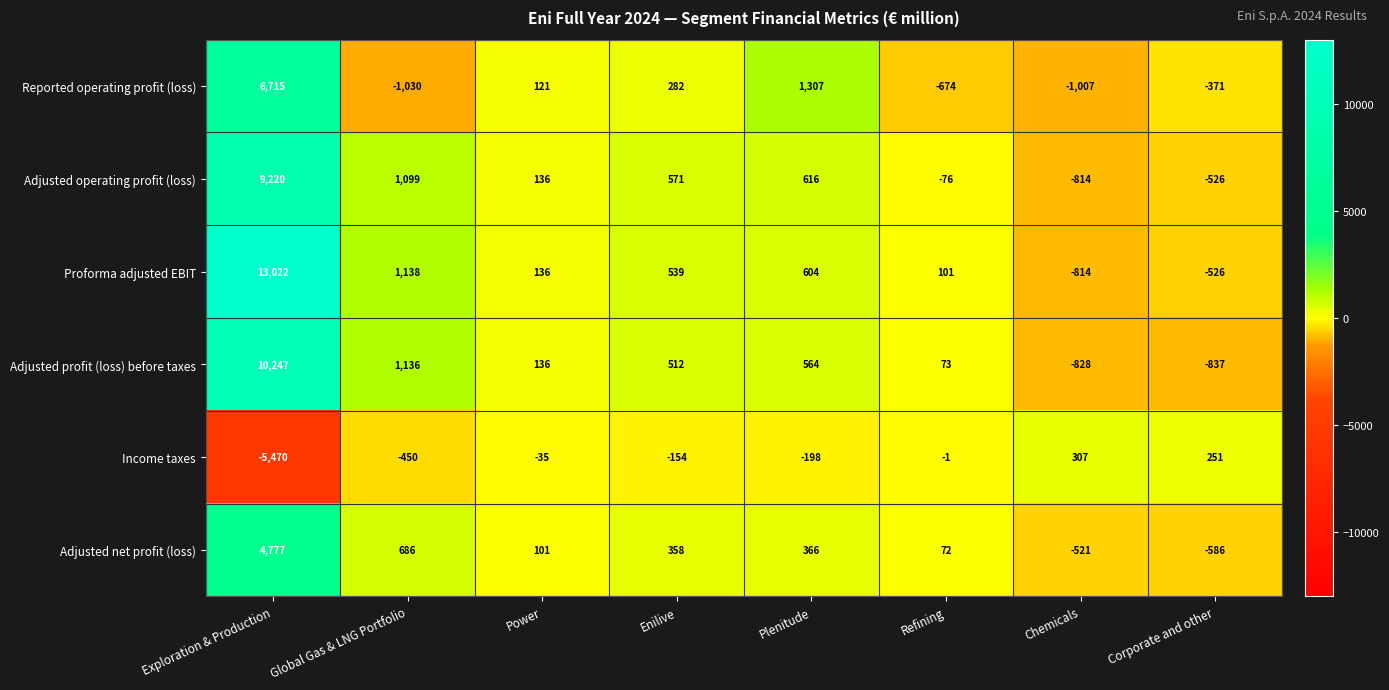

What is the difference between the Reported operating profit (loss) values at Corporate and other and Plenitude?

1678